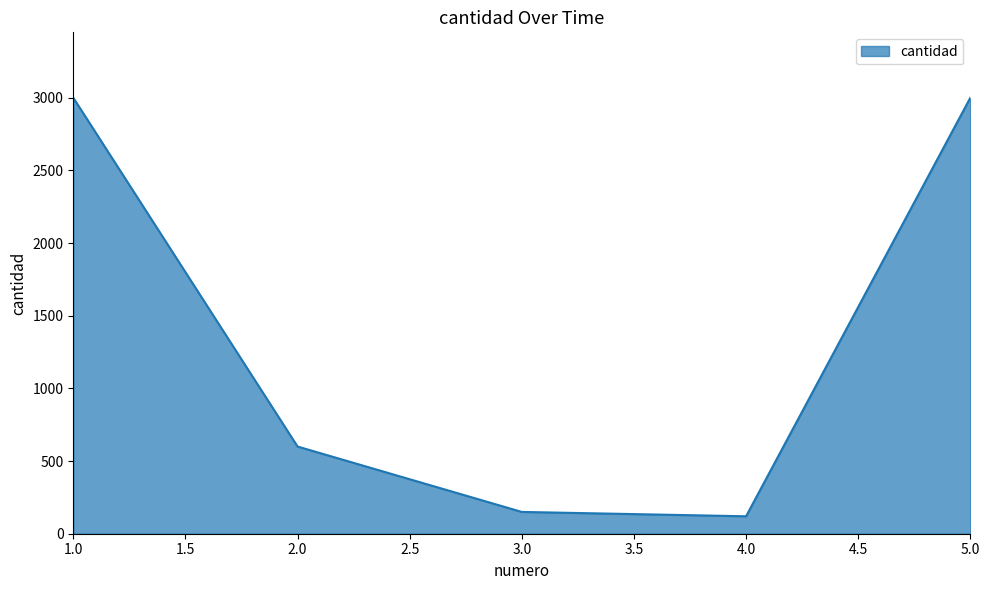

How many lines are shown in the chart?

1